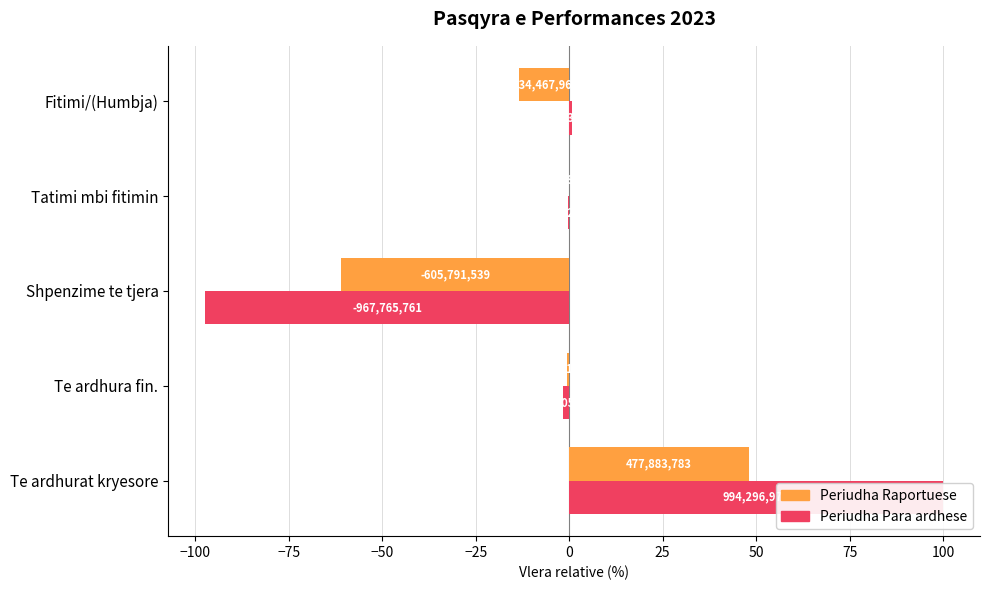

What is the total value across all series at Tatimi mbi fitimin?

-0.5